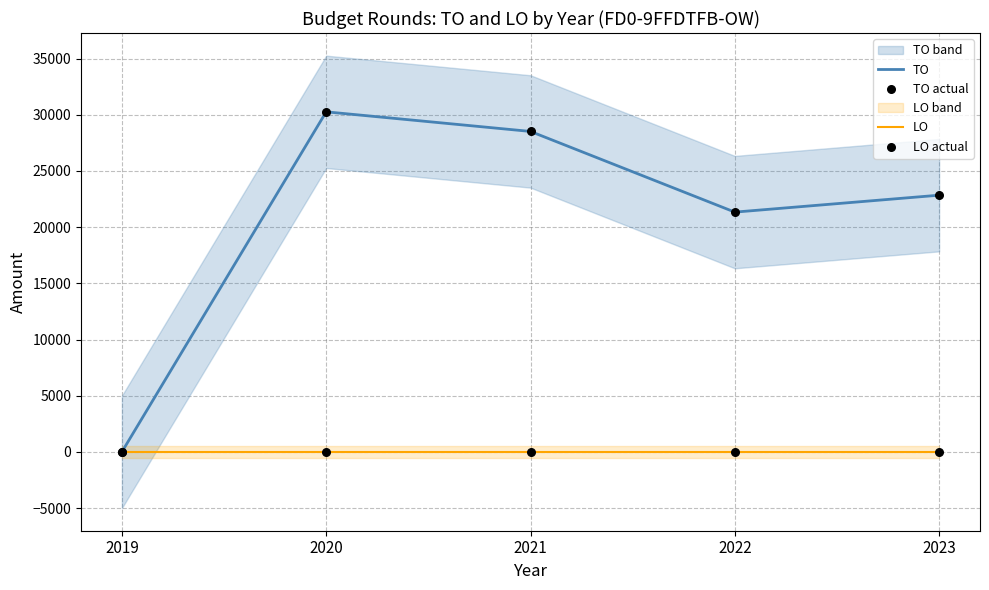

At which category is the sum across all series the highest?

2020